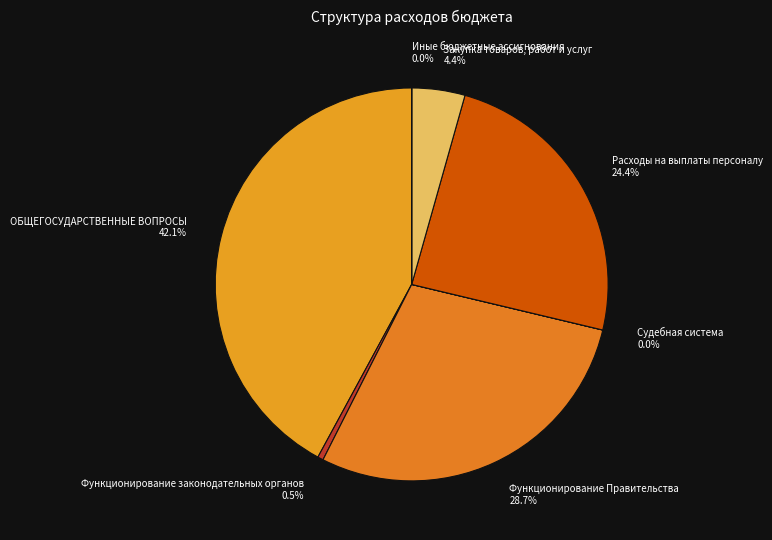

Is there a majority slice in this chart?

No